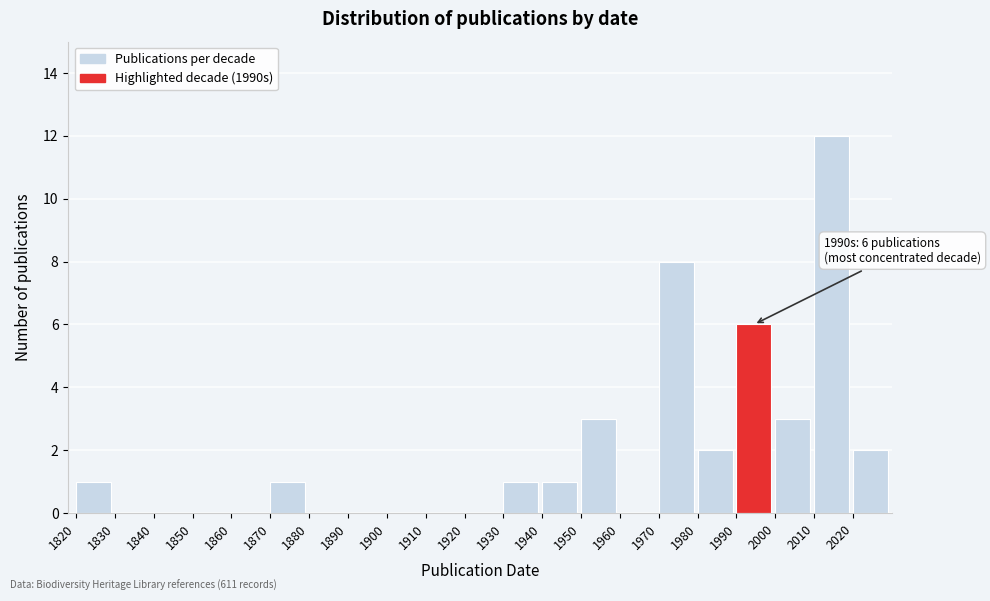

Which range on the x-axis has the tallest bar?

2010 to 2020